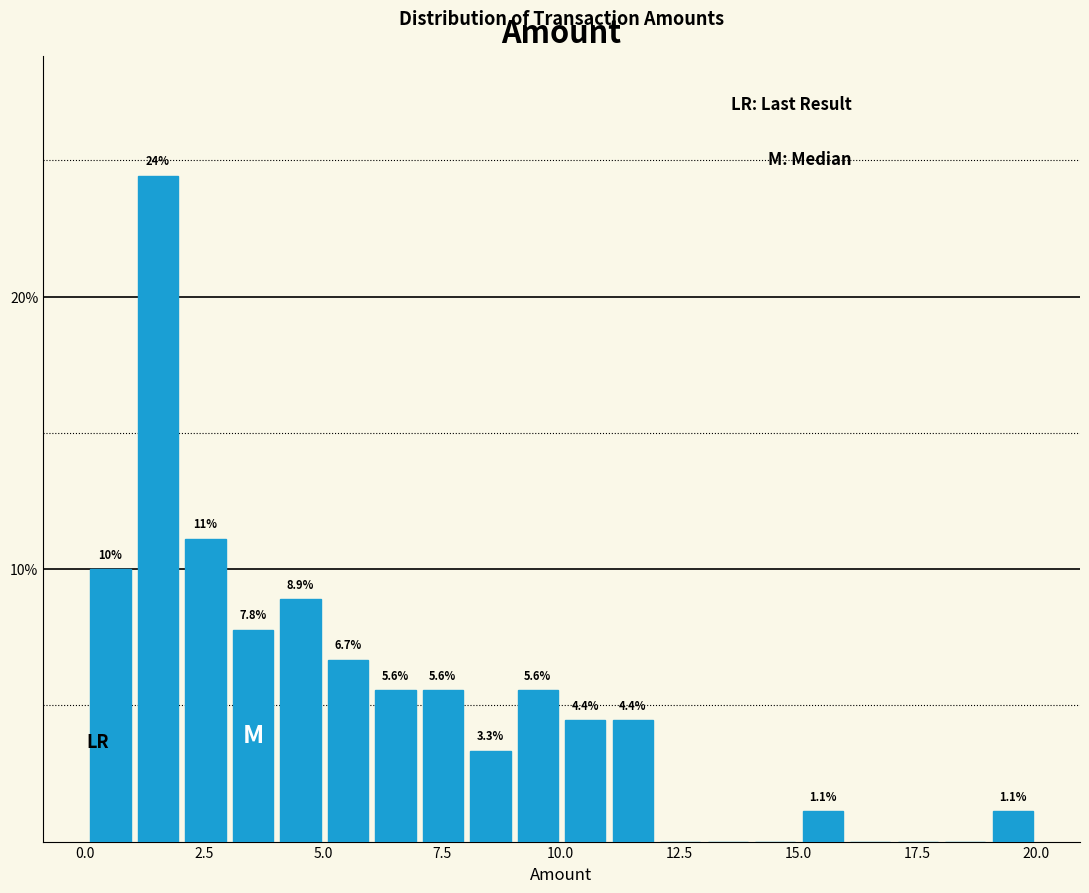

Read against the x-axis, roughly where is the centre of the tallest bar?

1.5